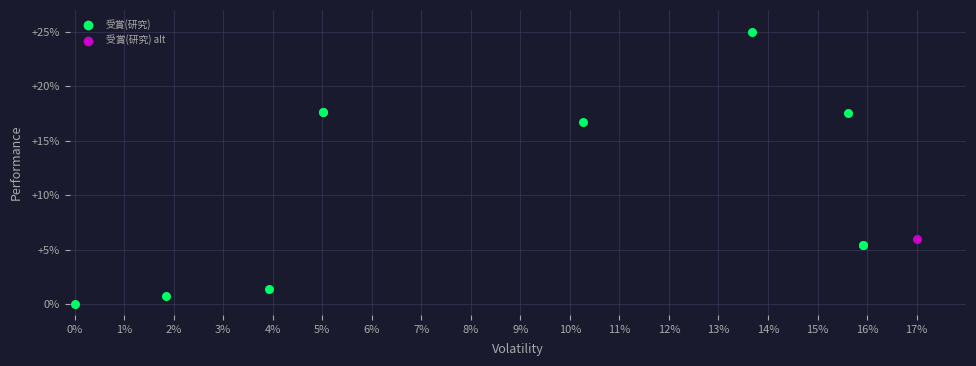

What are all the series names shown in the legend?

受賞(研究), 受賞(研究) alt